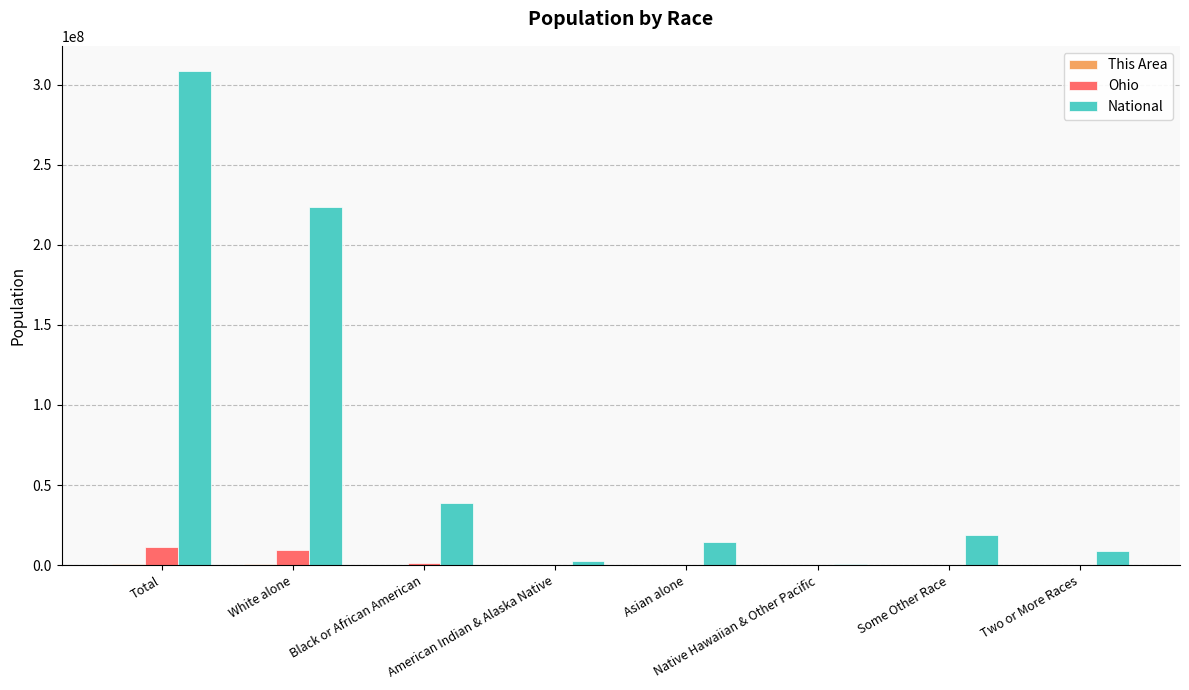

What is the greatest value displayed?

308745538